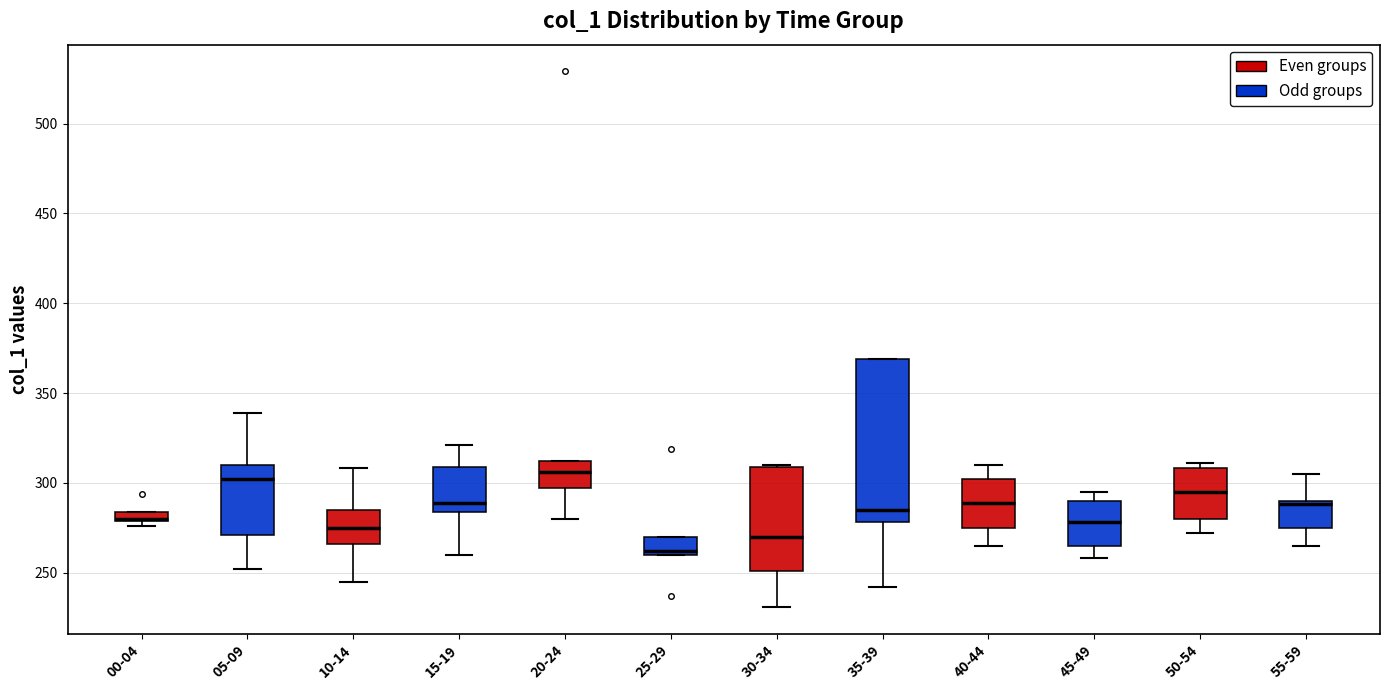

Comparing the boxes themselves (not the whiskers), which one is the tallest?

35-39